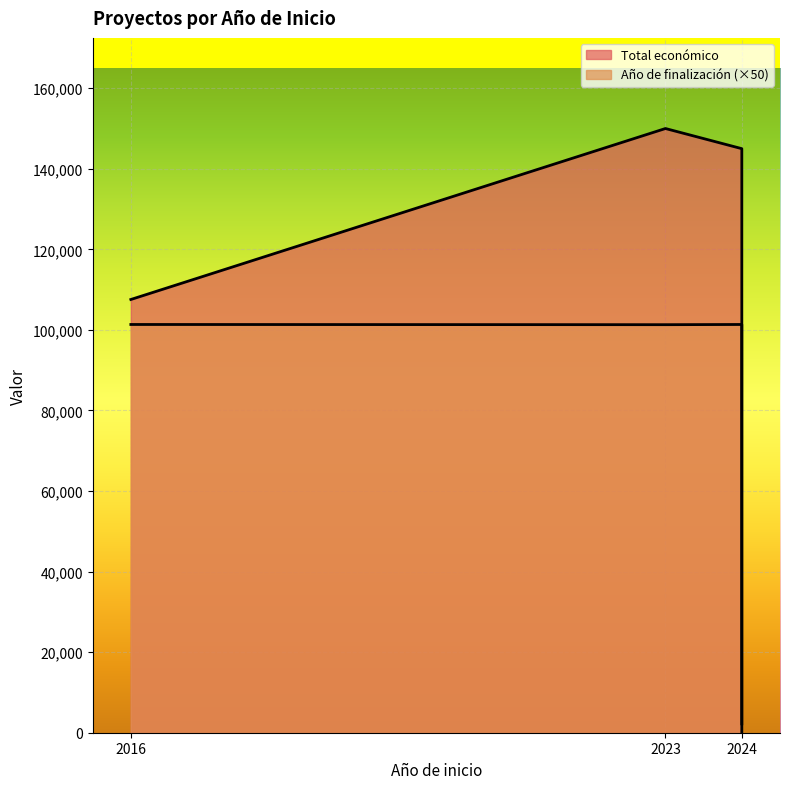

Is the value of Total económico at 2023 greater than the value of Año de finalización at 2024?

Yes